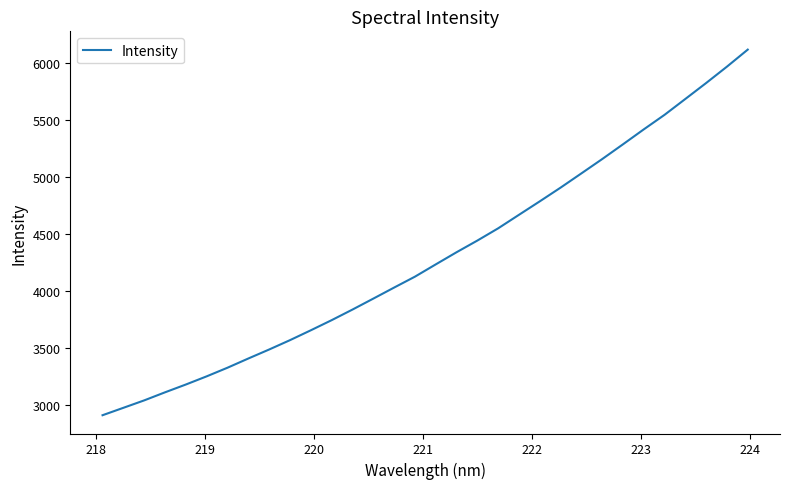

True or false: there are more than 2 points higher than both neighbors.

False